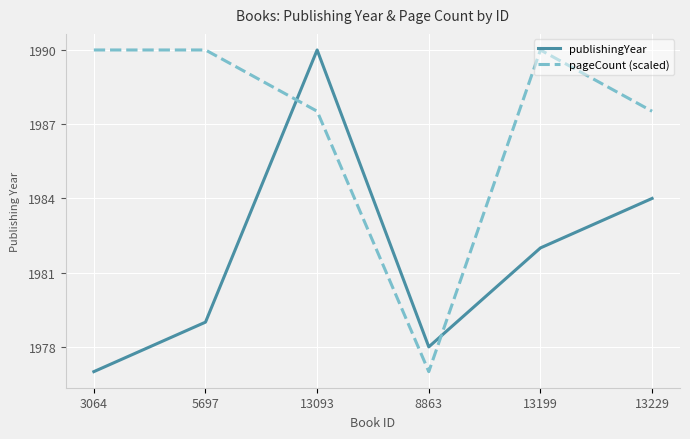

What position from the right is 13093?

4